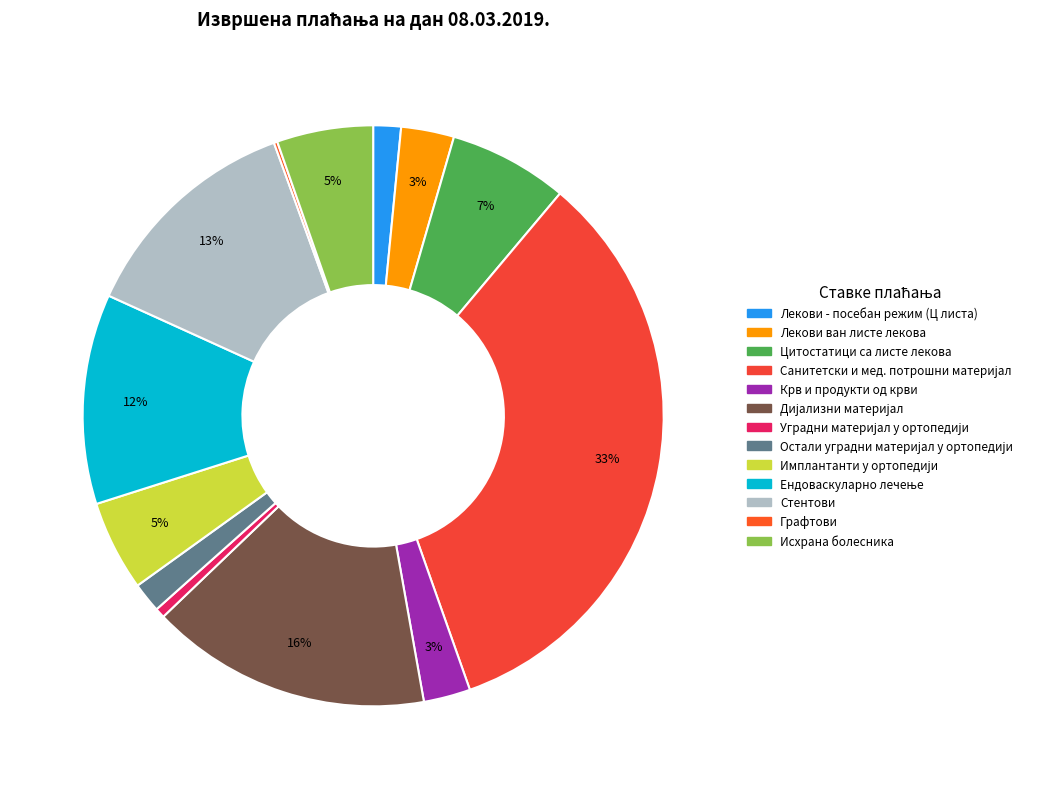

How many slices are in this pie chart?

13